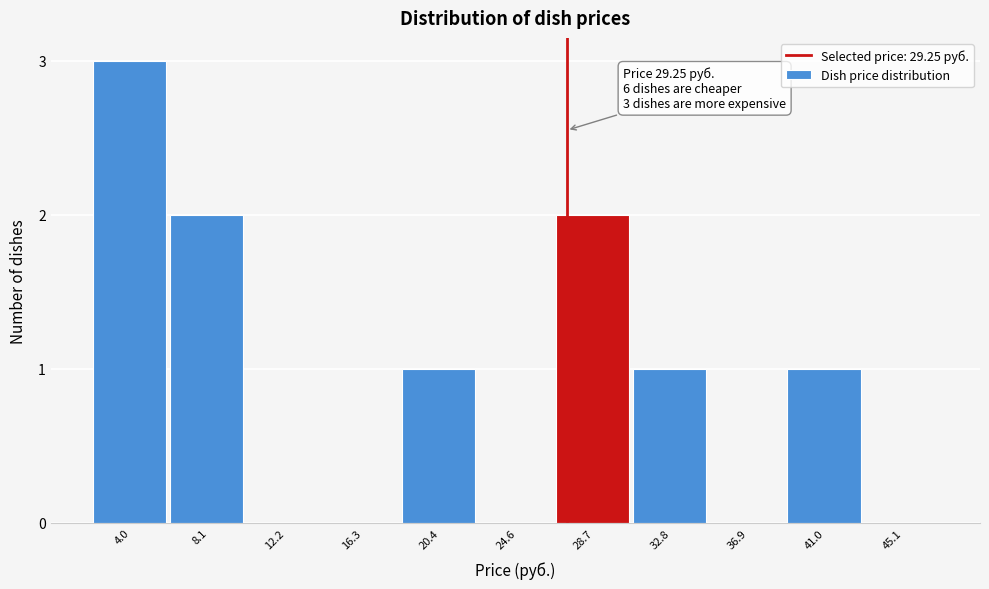

Reading right to left, extract all data points from this chart.

45.1=0	41.0=1	36.9=0	32.8=1	28.7=2	24.6=0	20.4=1	16.3=0	12.2=0	8.1=2	4.0=3